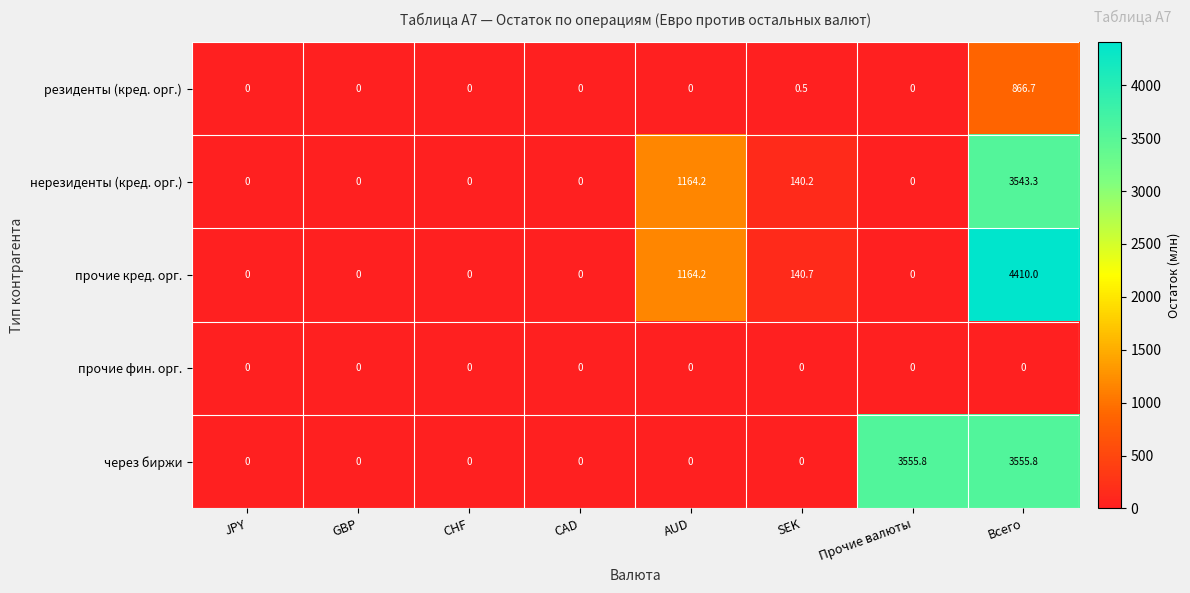

Count the number of categories in the chart.

8